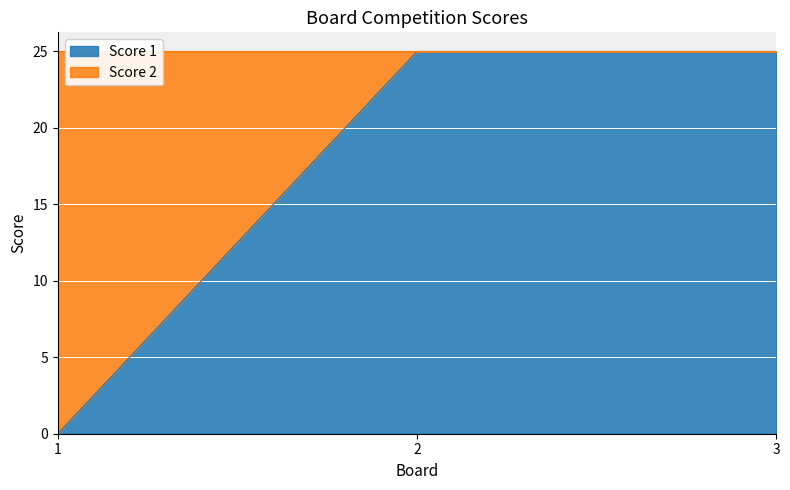

List the labels in order of value, smallest first.

1, 2, 3